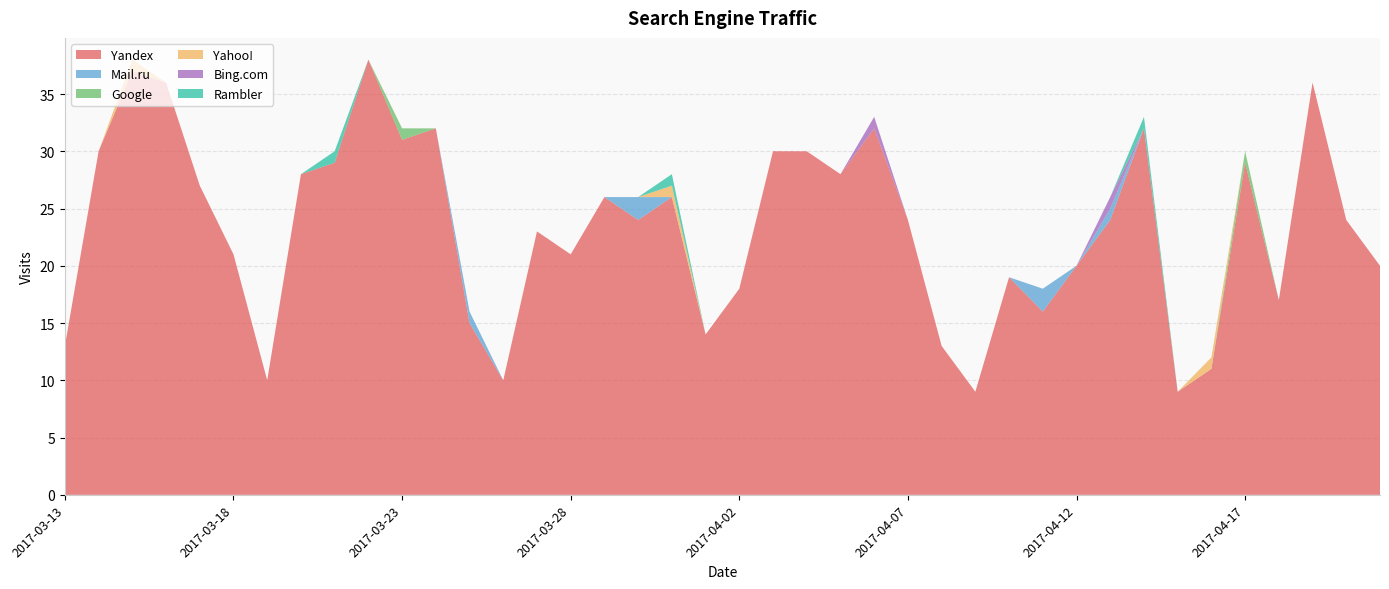

Reading left to right, transcribe all the data shown in this chart.

Yandex: 2017-04-21=13	2017-04-20=30	2017-04-19=37	2017-04-18=36	2017-04-17=27	2017-04-16=21	2017-04-15=10	2017-04-14=28	2017-04-13=29	2017-04-12=38	2017-04-11=31	2017-04-10=32	2017-04-09=15	2017-04-08=10	2017-04-07=23	2017-04-06=21	2017-04-05=26	2017-04-04=24	2017-04-03=26	2017-04-02=14	2017-04-01=18	2017-03-31=30	2017-03-30=30	2017-03-29=28	2017-03-28=32	2017-03-27=24	2017-03-26=13	2017-03-25=9	2017-03-24=19	2017-03-23=16	2017-03-22=20	2017-03-21=24	2017-03-20=32	2017-03-19=9	2017-03-18=11	2017-03-17=29	2017-03-16=17	2017-03-15=36	2017-03-14=24	2017-03-13=20
Mail.ru: 2017-04-21=0	2017-04-20=0	2017-04-19=0	2017-04-18=0	2017-04-17=0	2017-04-16=0	2017-04-15=0	2017-04-14=0	2017-04-13=0	2017-04-12=0	2017-04-11=0	2017-04-10=0	2017-04-09=1	2017-04-08=0	2017-04-07=0	2017-04-06=0	2017-04-05=0	2017-04-04=2	2017-04-03=0	2017-04-02=0	2017-04-01=0	2017-03-31=0	2017-03-30=0	2017-03-29=0	2017-03-28=0	2017-03-27=0	2017-03-26=0	2017-03-25=0	2017-03-24=0	2017-03-23=2	2017-03-22=0	2017-03-21=1	2017-03-20=0	2017-03-19=0	2017-03-18=0	2017-03-17=0	2017-03-16=0	2017-03-15=0	2017-03-14=0	2017-03-13=0
Google: 2017-04-21=0	2017-04-20=0	2017-04-19=0	2017-04-18=0	2017-04-17=0	2017-04-16=0	2017-04-15=0	2017-04-14=0	2017-04-13=0	2017-04-12=0	2017-04-11=1	2017-04-10=0	2017-04-09=0	2017-04-08=0	2017-04-07=0	2017-04-06=0	2017-04-05=0	2017-04-04=0	2017-04-03=0	2017-04-02=0	2017-04-01=0	2017-03-31=0	2017-03-30=0	2017-03-29=0	2017-03-28=0	2017-03-27=0	2017-03-26=0	2017-03-25=0	2017-03-24=0	2017-03-23=0	2017-03-22=0	2017-03-21=0	2017-03-20=0	2017-03-19=0	2017-03-18=0	2017-03-17=1	2017-03-16=0	2017-03-15=0	2017-03-14=0	2017-03-13=0
Yahoo!: 2017-04-21=0	2017-04-20=0	2017-04-19=1	2017-04-18=0	2017-04-17=0	2017-04-16=0	2017-04-15=0	2017-04-14=0	2017-04-13=0	2017-04-12=0	2017-04-11=0	2017-04-10=0	2017-04-09=0	2017-04-08=0	2017-04-07=0	2017-04-06=0	2017-04-05=0	2017-04-04=0	2017-04-03=1	2017-04-02=0	2017-04-01=0	2017-03-31=0	2017-03-30=0	2017-03-29=0	2017-03-28=0	2017-03-27=0	2017-03-26=0	2017-03-25=0	2017-03-24=0	2017-03-23=0	2017-03-22=0	2017-03-21=0	2017-03-20=0	2017-03-19=0	2017-03-18=1	2017-03-17=0	2017-03-16=0	2017-03-15=0	2017-03-14=0	2017-03-13=0
Bing.com: 2017-04-21=0	2017-04-20=0	2017-04-19=0	2017-04-18=0	2017-04-17=0	2017-04-16=0	2017-04-15=0	2017-04-14=0	2017-04-13=0	2017-04-12=0	2017-04-11=0	2017-04-10=0	2017-04-09=0	2017-04-08=0	2017-04-07=0	2017-04-06=0	2017-04-05=0	2017-04-04=0	2017-04-03=0	2017-04-02=0	2017-04-01=0	2017-03-31=0	2017-03-30=0	2017-03-29=0	2017-03-28=1	2017-03-27=0	2017-03-26=0	2017-03-25=0	2017-03-24=0	2017-03-23=0	2017-03-22=0	2017-03-21=1	2017-03-20=0	2017-03-19=0	2017-03-18=0	2017-03-17=0	2017-03-16=0	2017-03-15=0	2017-03-14=0	2017-03-13=0
Rambler: 2017-04-21=0	2017-04-20=0	2017-04-19=0	2017-04-18=0	2017-04-17=0	2017-04-16=0	2017-04-15=0	2017-04-14=0	2017-04-13=1	2017-04-12=0	2017-04-11=0	2017-04-10=0	2017-04-09=0	2017-04-08=0	2017-04-07=0	2017-04-06=0	2017-04-05=0	2017-04-04=0	2017-04-03=1	2017-04-02=0	2017-04-01=0	2017-03-31=0	2017-03-30=0	2017-03-29=0	2017-03-28=0	2017-03-27=0	2017-03-26=0	2017-03-25=0	2017-03-24=0	2017-03-23=0	2017-03-22=0	2017-03-21=0	2017-03-20=1	2017-03-19=0	2017-03-18=0	2017-03-17=0	2017-03-16=0	2017-03-15=0	2017-03-14=0	2017-03-13=0